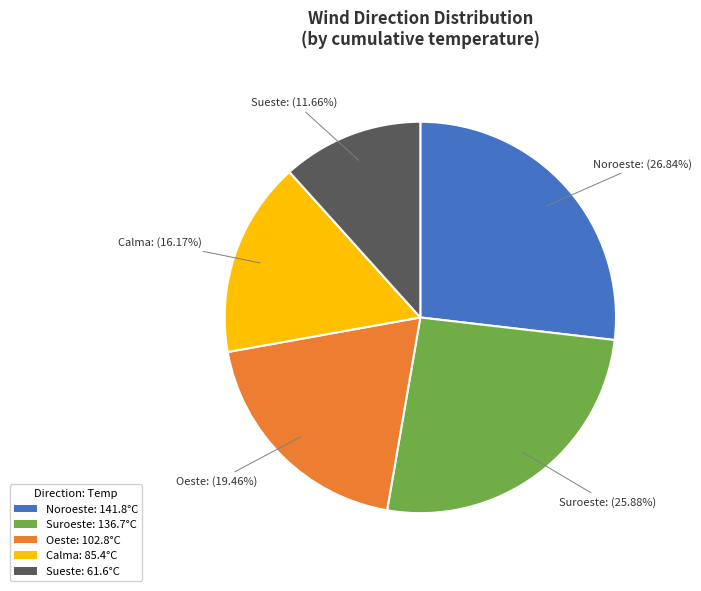

Is the sum of Oeste: 102.8°C and Suroeste: 136.7°C greater than half?

No